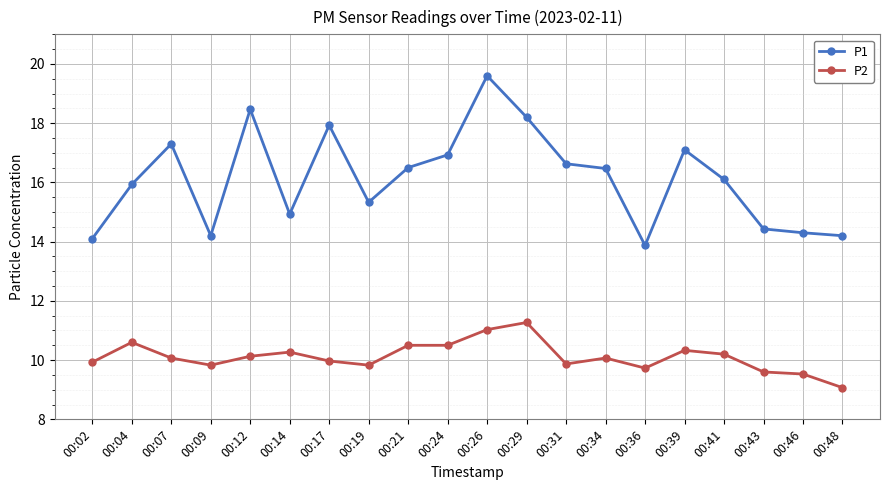

What is the difference between the second highest and minimum values in the P2 series?

2.0